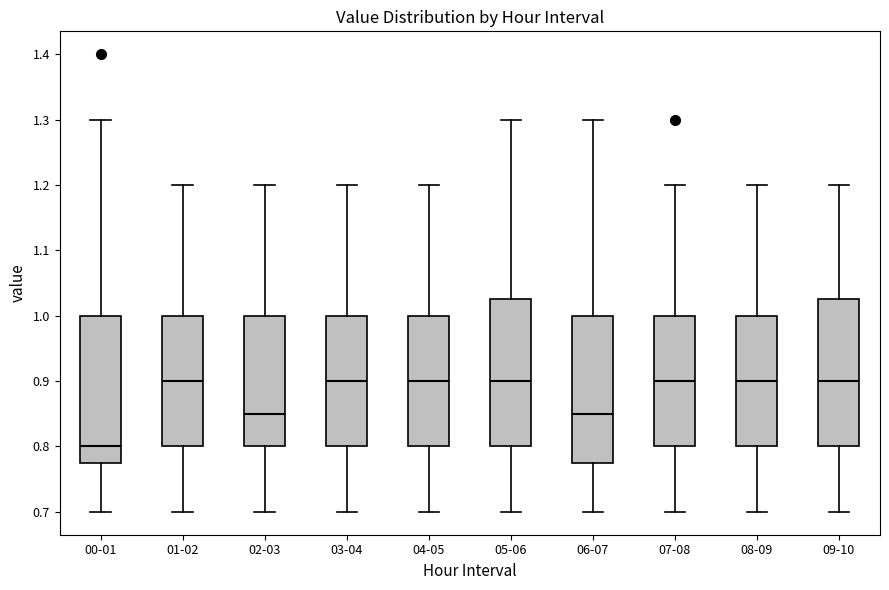

Where is the upper edge of the box for 09-10 on the y-axis? The values are not printed on the chart, so give them approximately, as read against the axis.

1.03